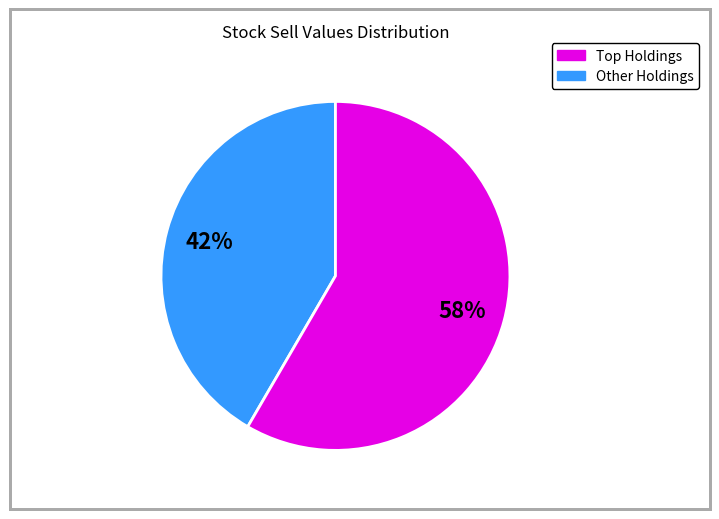

Does any single category account for the majority?

Yes